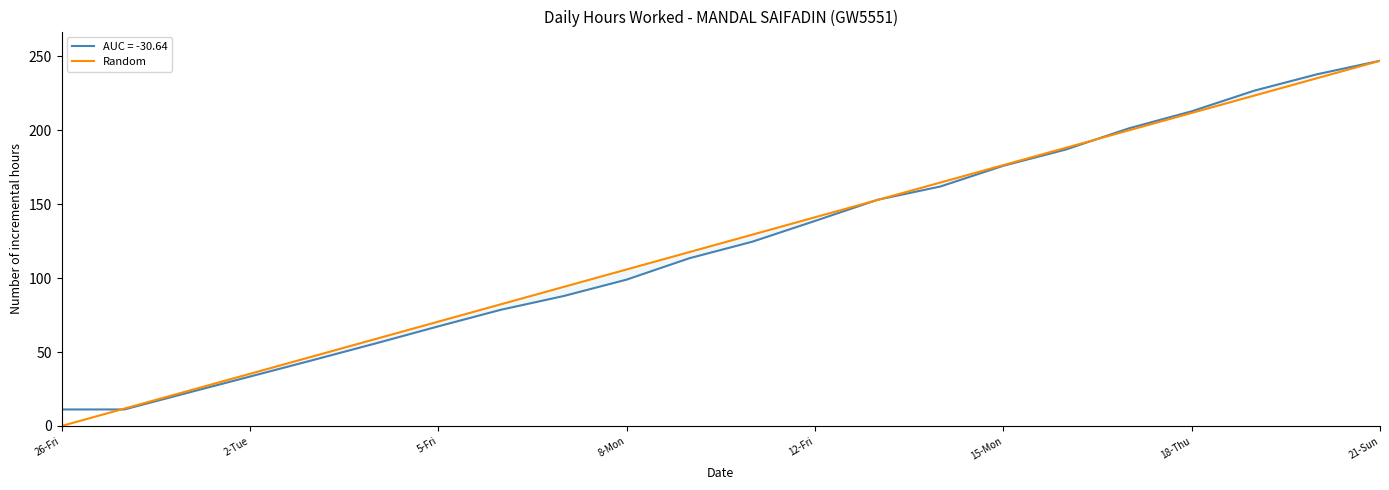

At which label does AUC = -30.64 reach its peak?

21-Sun